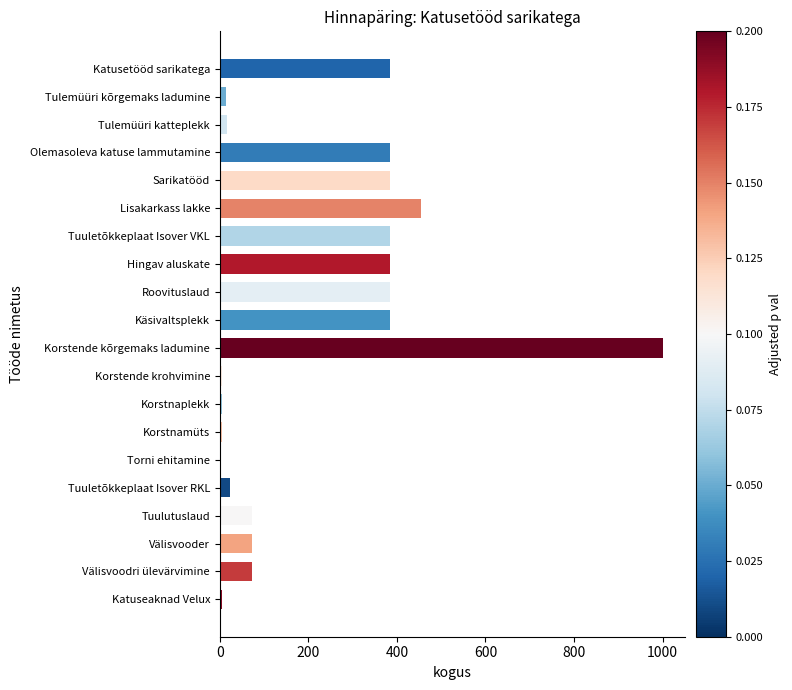

At which label is the value closest to 500?

Lisakarkass lakke